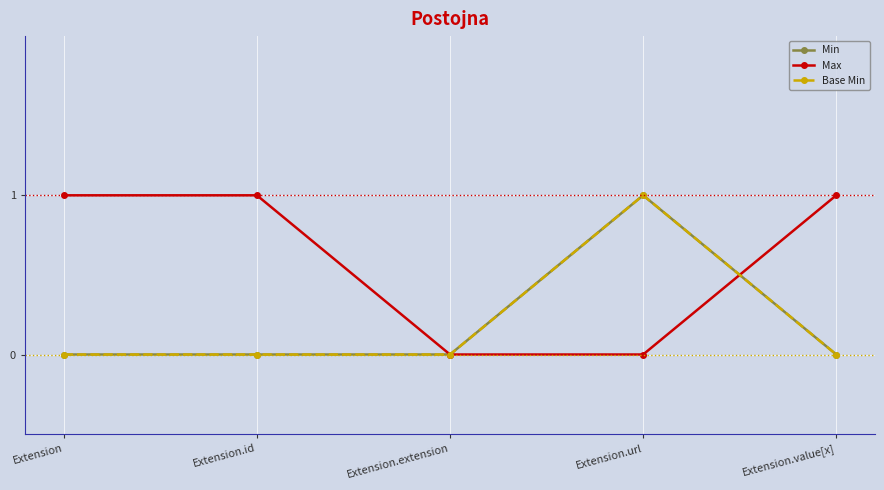

Does the chart have visible grid lines?

Yes